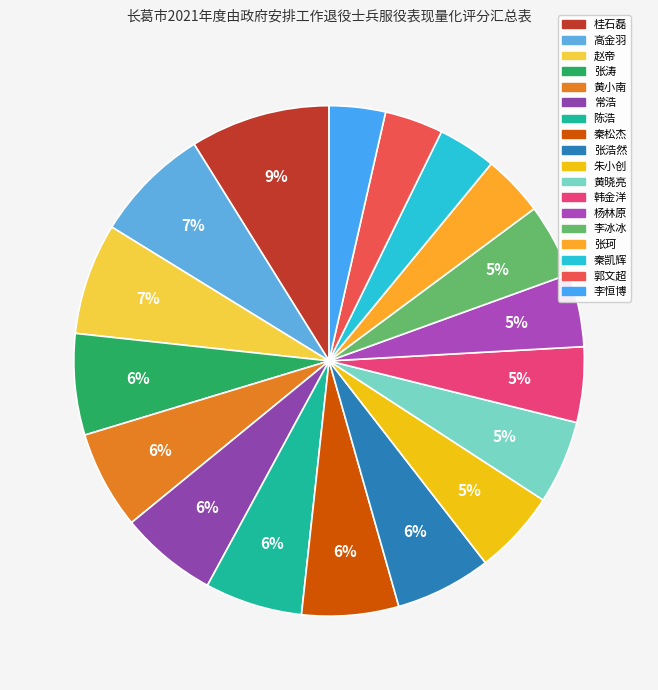

To the nearest percent, what percentage of the pie is 高金羽?

7%